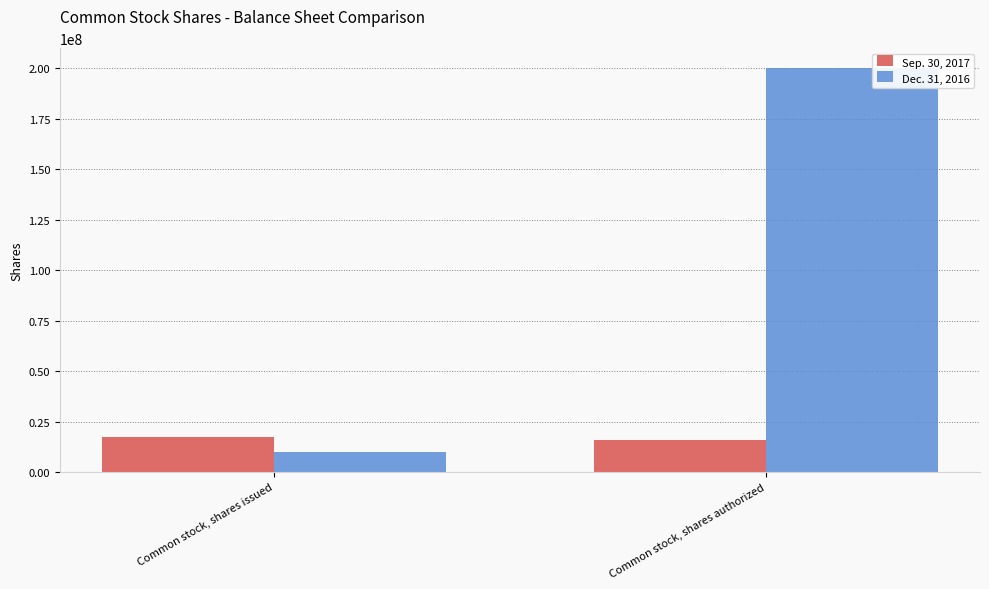

True or false: Dec. 31, 2016 has a value of 139064645 at Common stock, shares authorized.

False